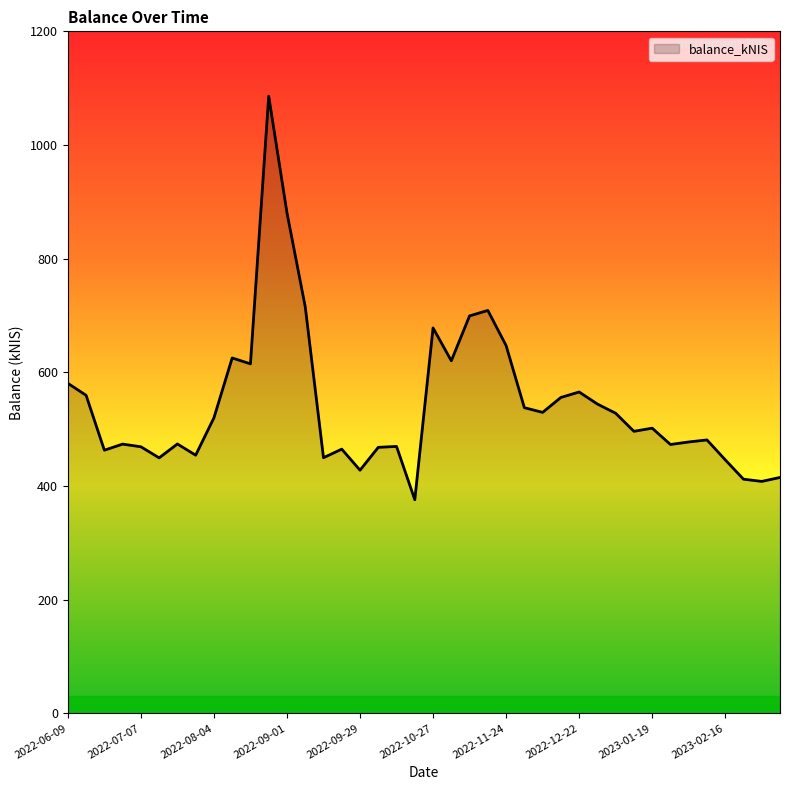

What is the maximum value shown in the chart?

1086.0